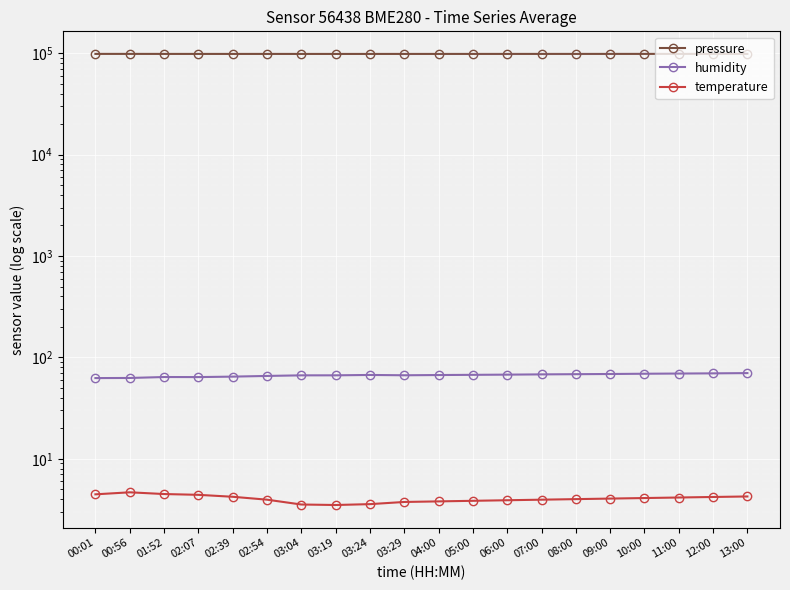

In temperature, how many points are lower than both neighbors (excluding endpoints)?

1